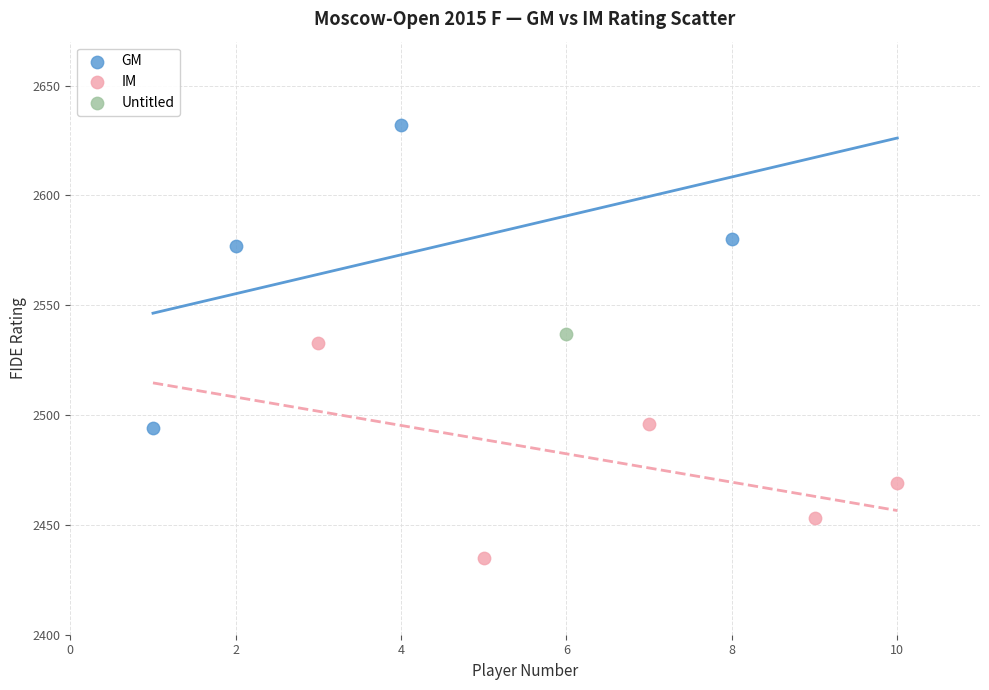

What are all the series names shown in the legend?

GM, IM, Untitled